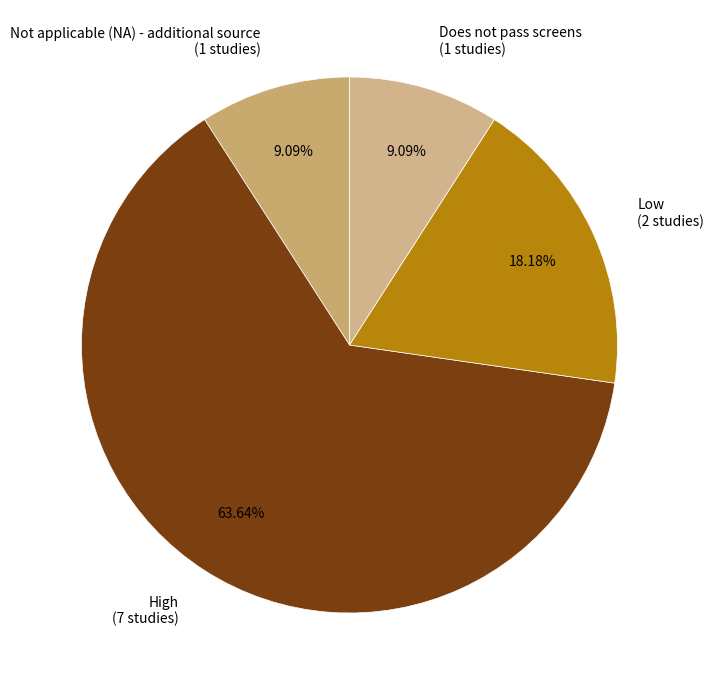

Approximately how many times larger is the value at High (7 studies) compared to Does not pass screens (1 studies)?

7.0